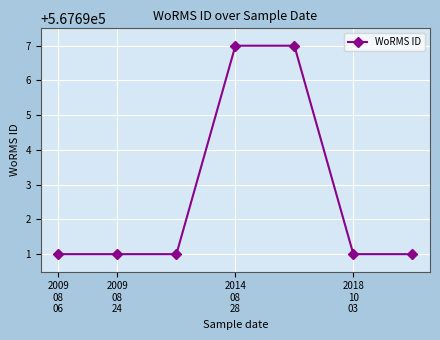

True or false: there are more than 2 points higher than both neighbors.

False